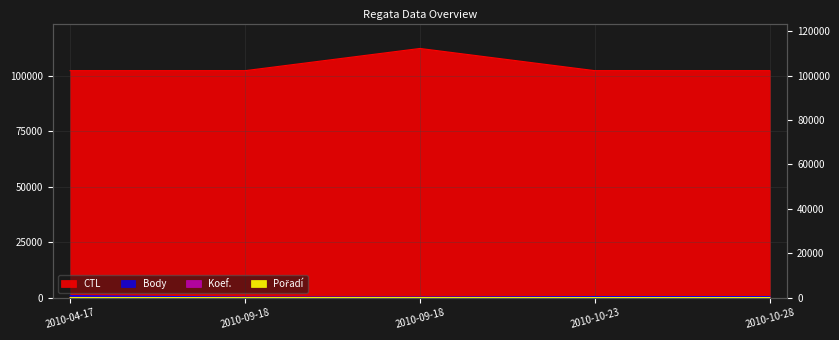

What is the minimum value for CTL?

102201